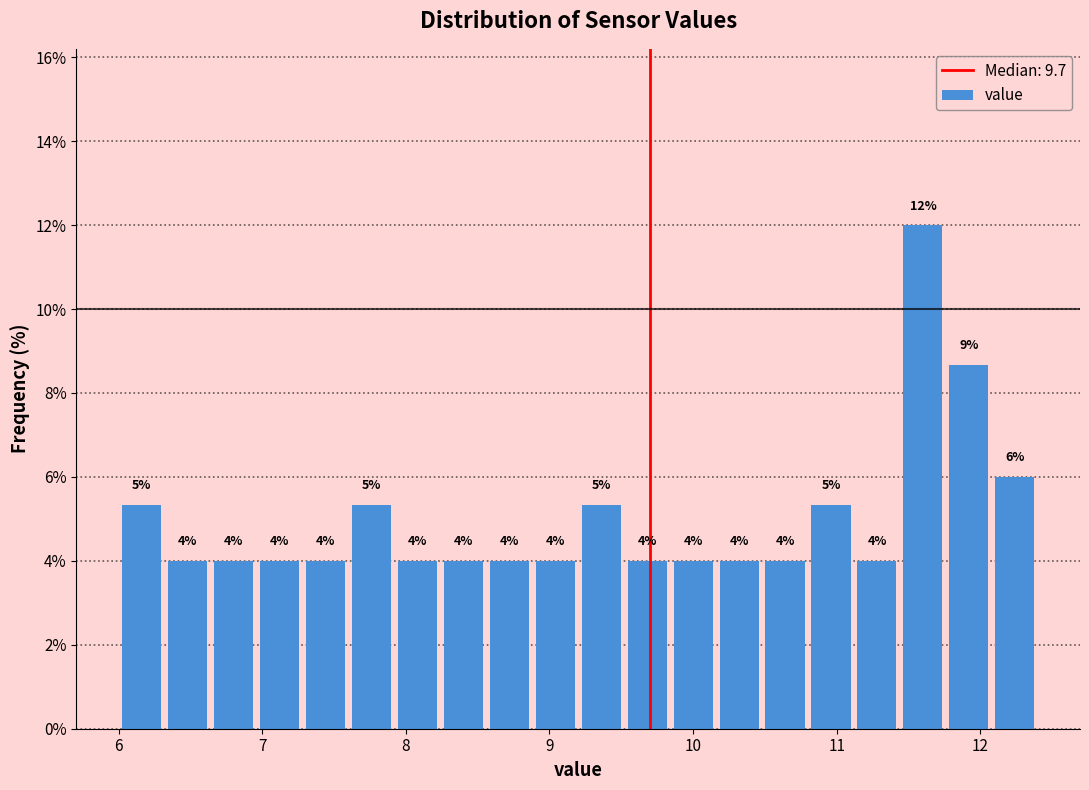

Around what value on the x-axis is the tallest bar? Give the approximate position of its centre, as read against the axis.

11.6